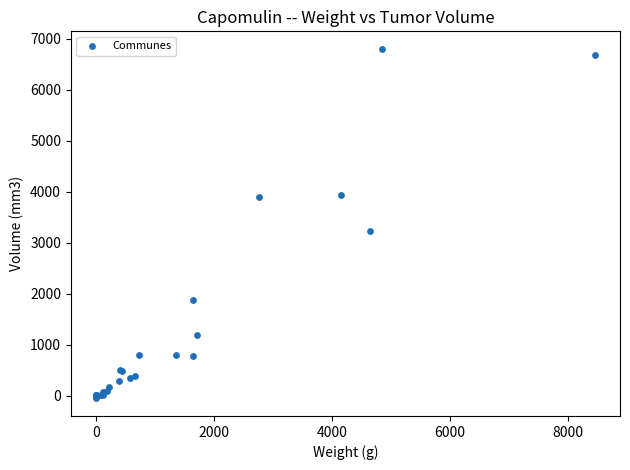

What Y value in the scatter plot is closest to 3375?

3223.4